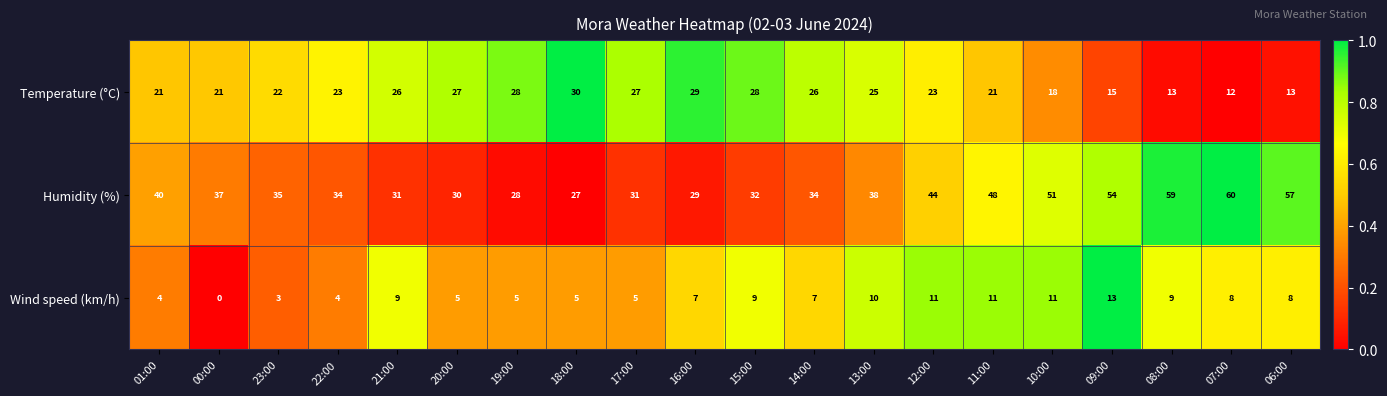

What is the sum of all Temperature (°C) values?

448